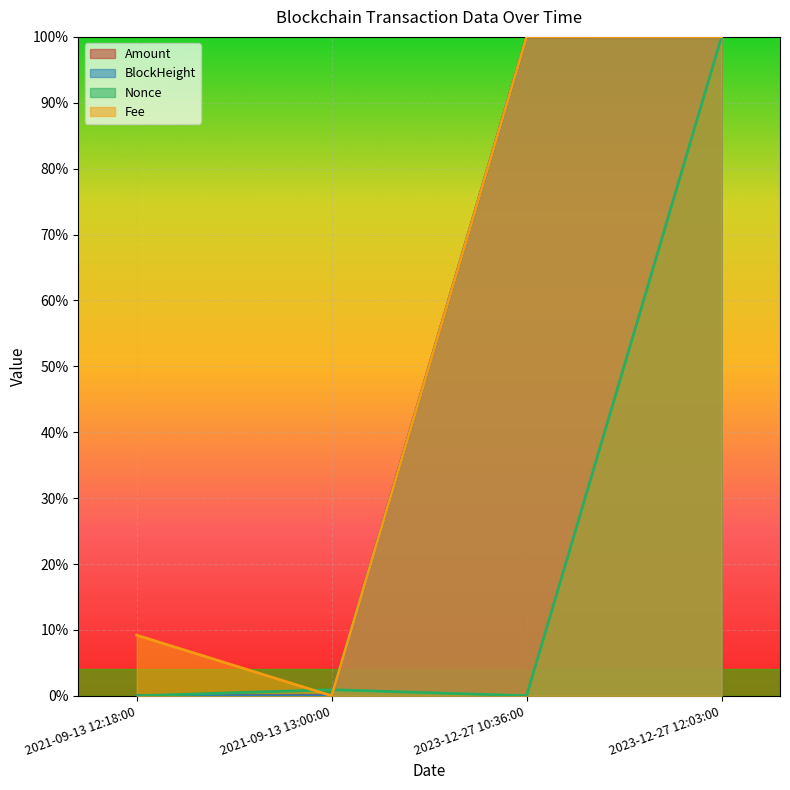

Rank the series by their maximum value, from highest to lowest.

Amount, BlockHeight, Nonce, Fee